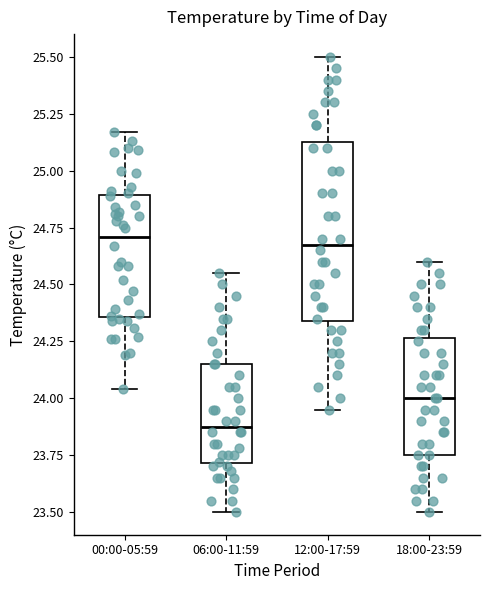

Reading left to right, transcribe this box plot: for each box, give where its median line is, the range the box spans, and where its two whiskers end, as read against the y-axis. The values are not printed on the chart, so give them approximately, as read against the axis.

00:00-05:59: median 24.70, box 24.35 to 24.90, whiskers 24.05 to 25.15
06:00-11:59: median 23.90, box 23.70 to 24.15, whiskers 23.50 to 24.55
12:00-17:59: median 24.70, box 24.35 to 25.15, whiskers 23.95 to 25.50
18:00-23:59: median 24.00, box 23.75 to 24.25, whiskers 23.50 to 24.60